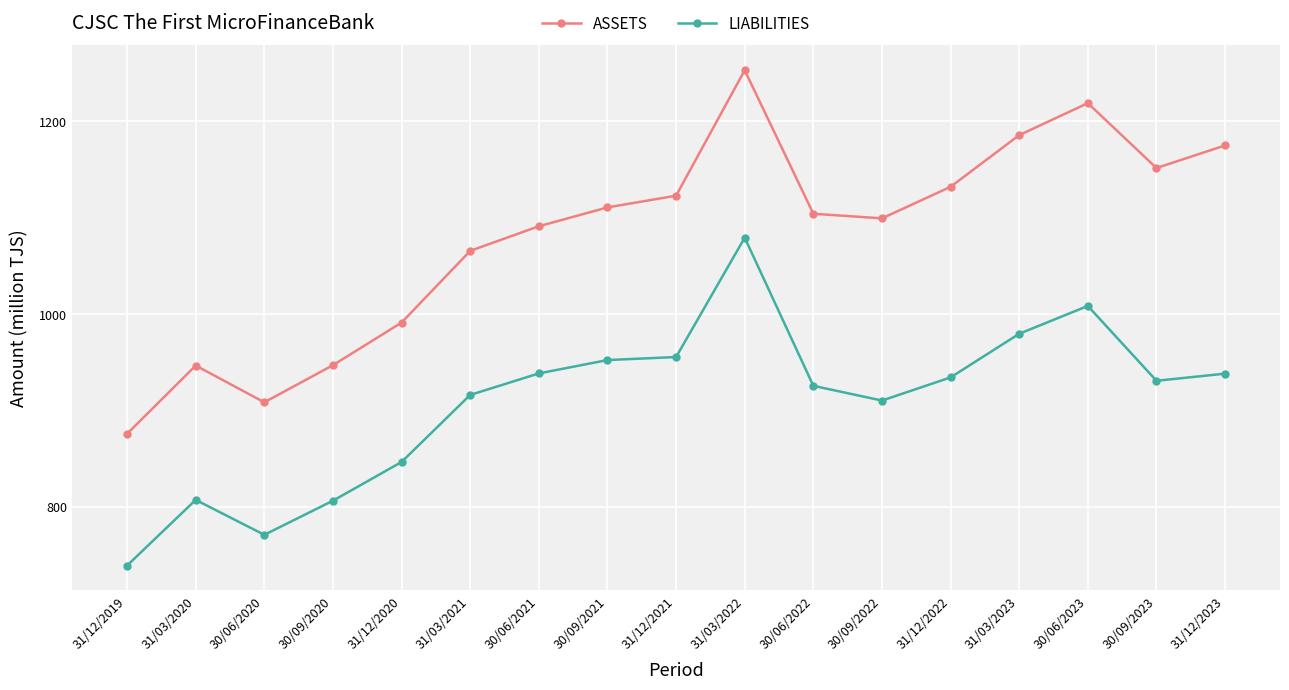

Does the chart display data point markers on the line(s)?

Yes